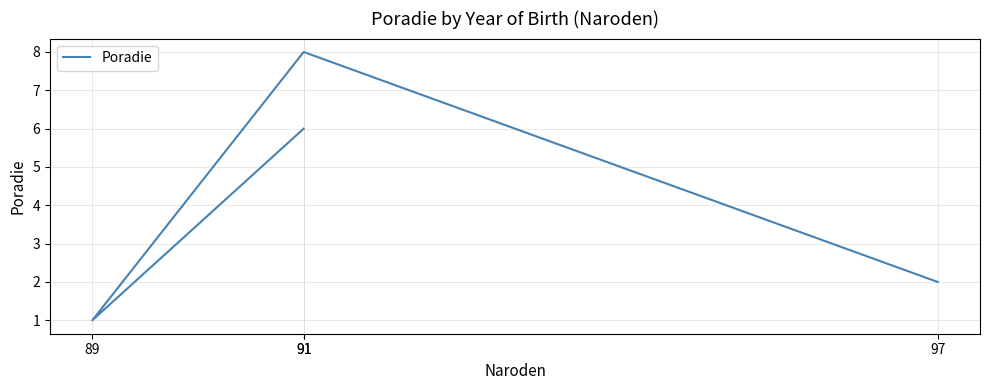

What is the change in value from 97 to 91?

+6